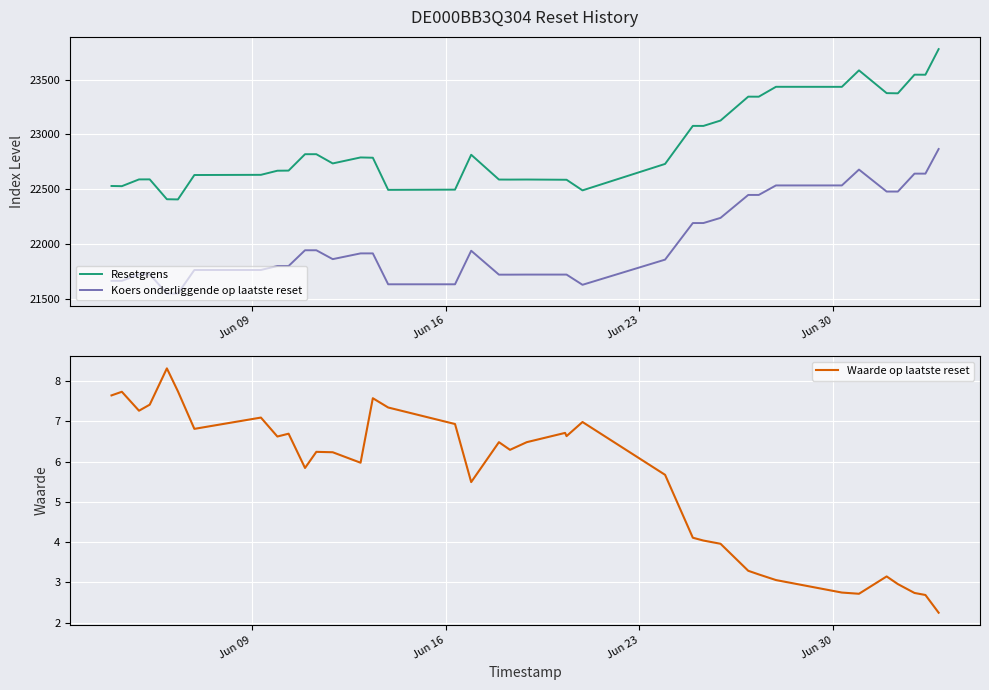

What is the highest value of the Resetgrens series?

23779.5